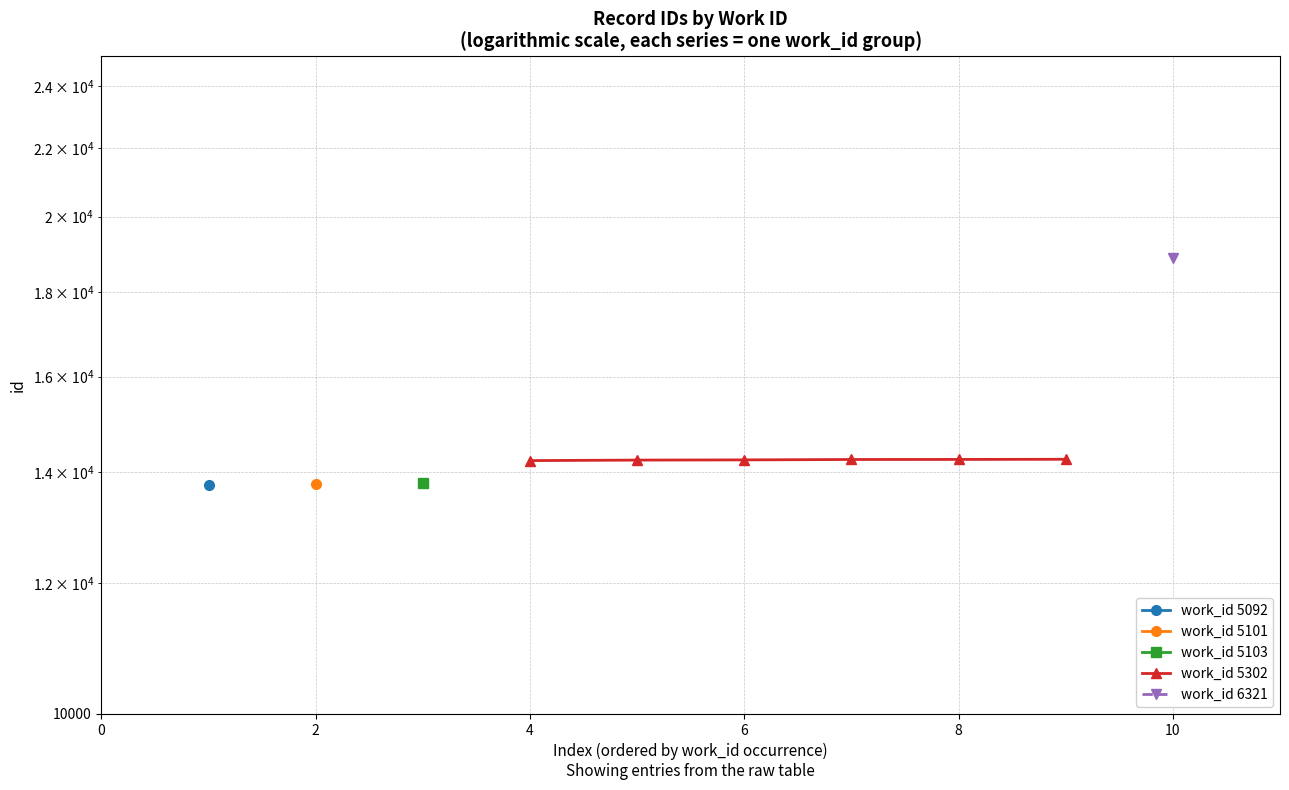

Does the chart have visible grid lines?

Yes